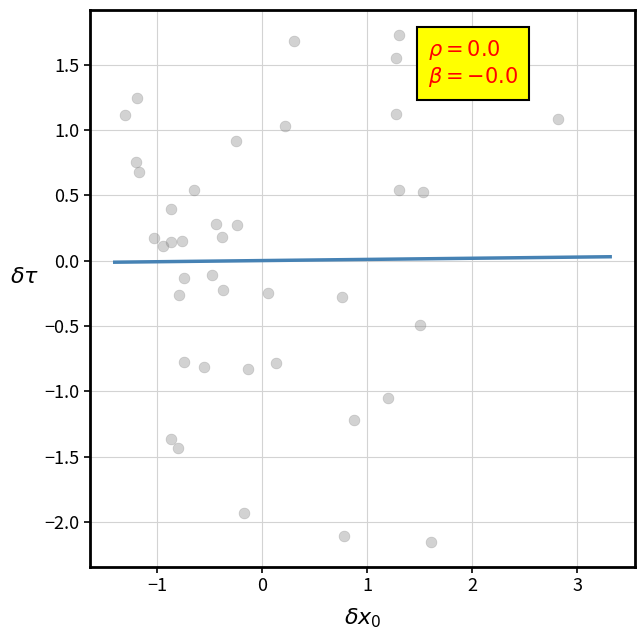

What is the range of Y values (max minus min)?

3.9